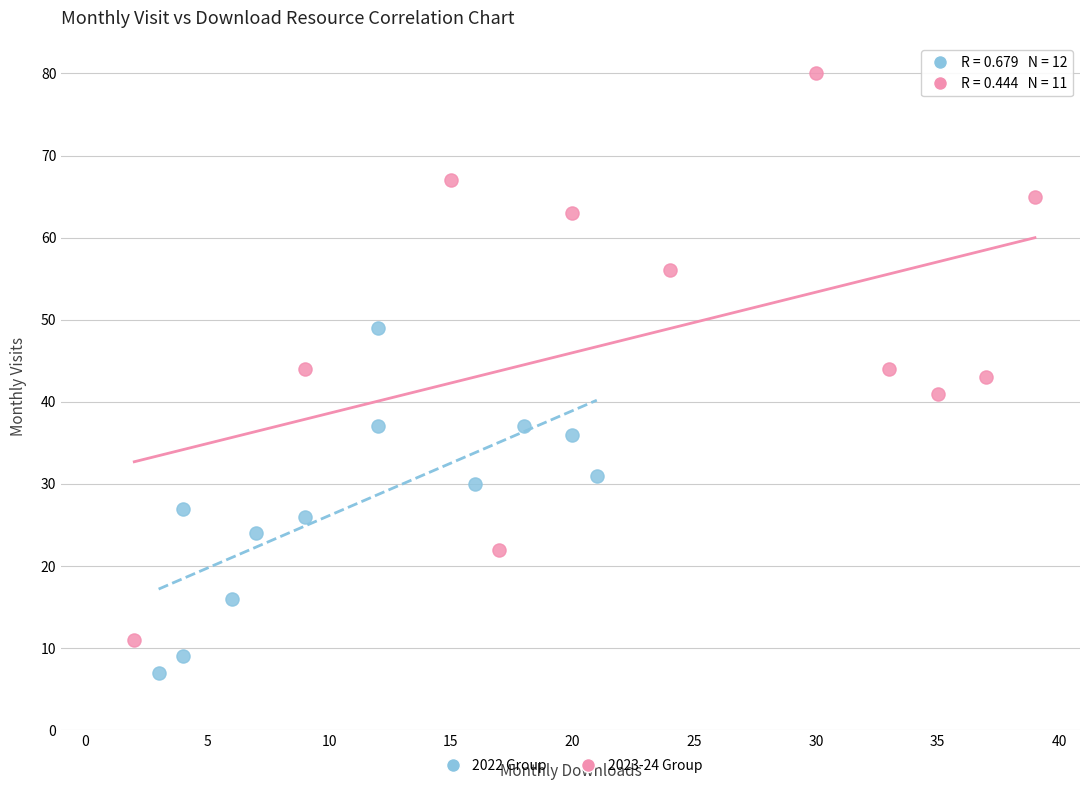

What are all the series names shown in the legend?

2022 Group, 2023-24 Group